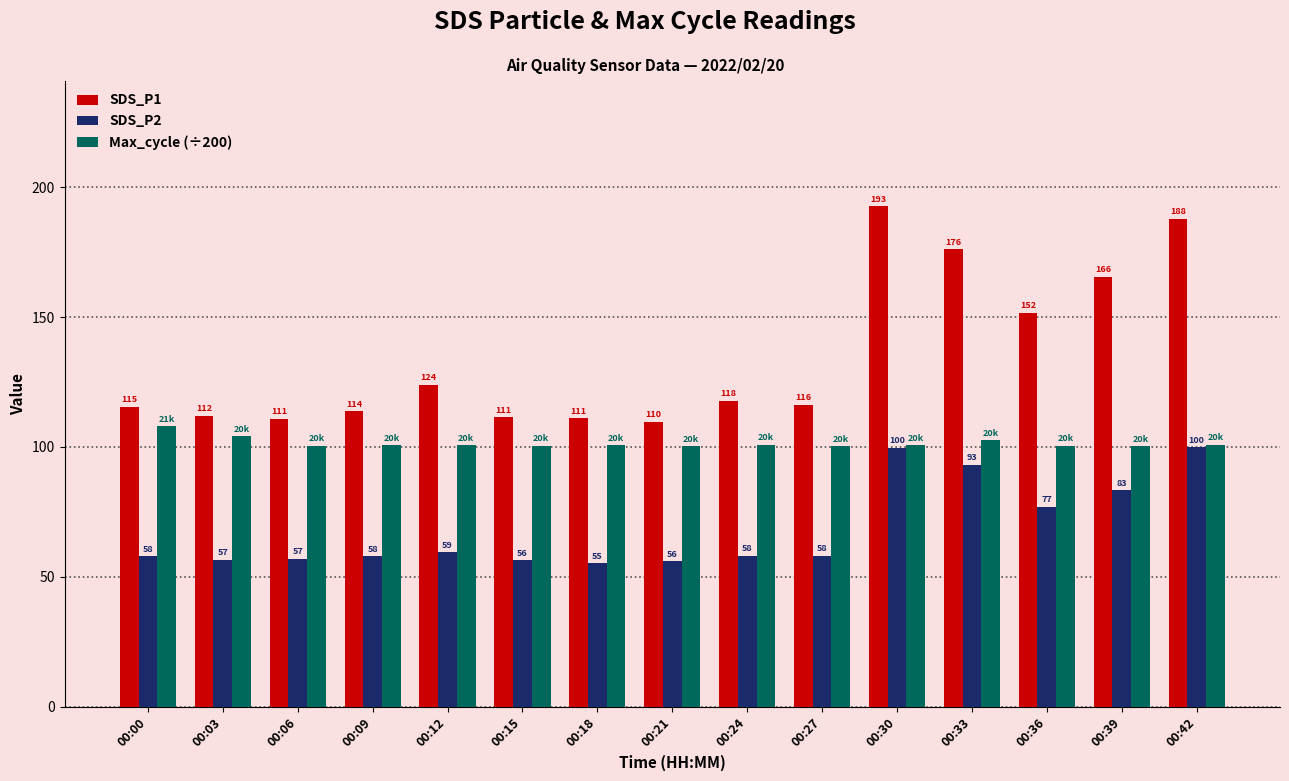

What is the highest value of the SDS_P2 series?

99.9